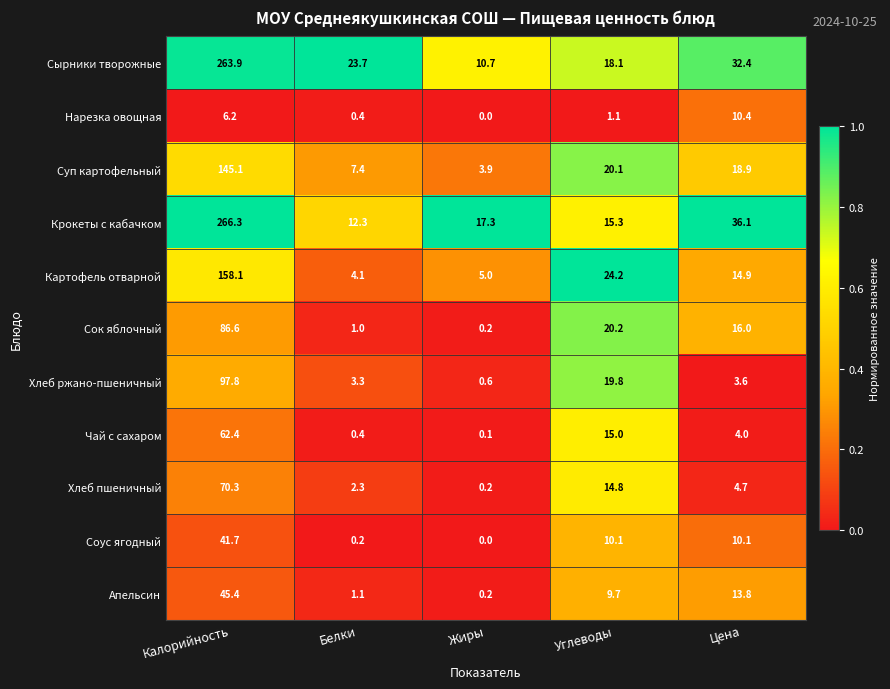

What is the difference between the second highest and minimum values in the Картофель отварной series?

20.1